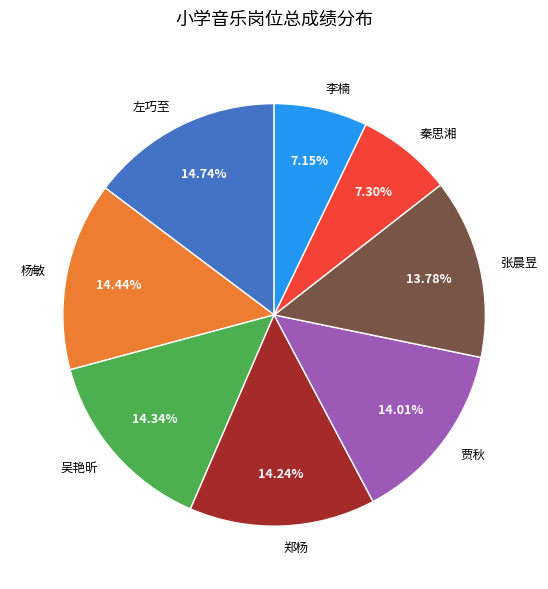

True or false: 秦思湘 accounts for 17% of the total.

False